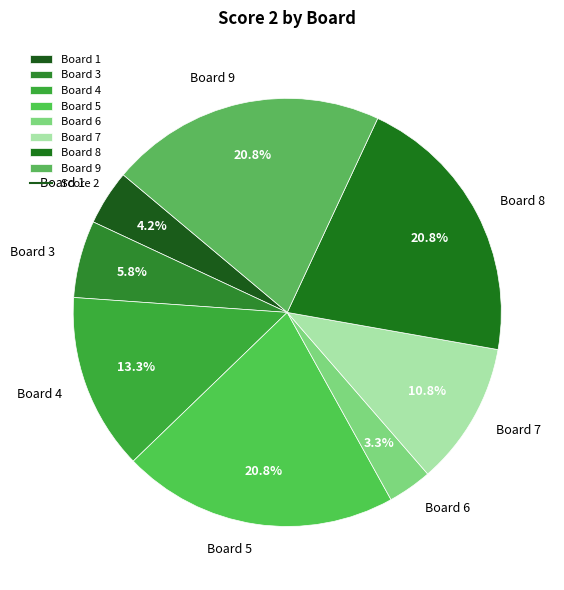

What portion of the pie excludes Board 5?

79.2%